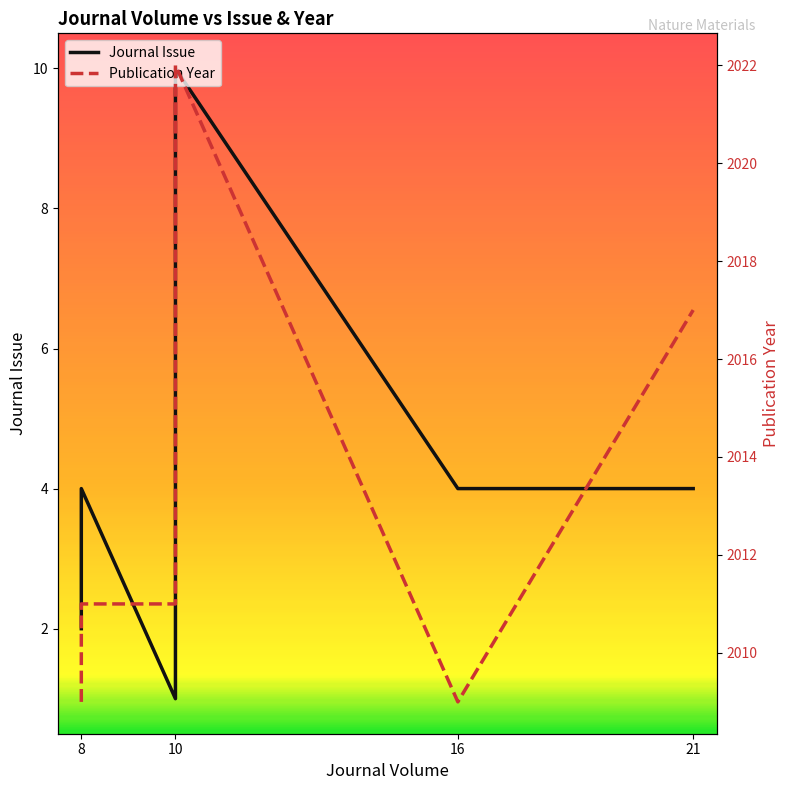

Which series changed the most between 8 and 16?

Publication Year